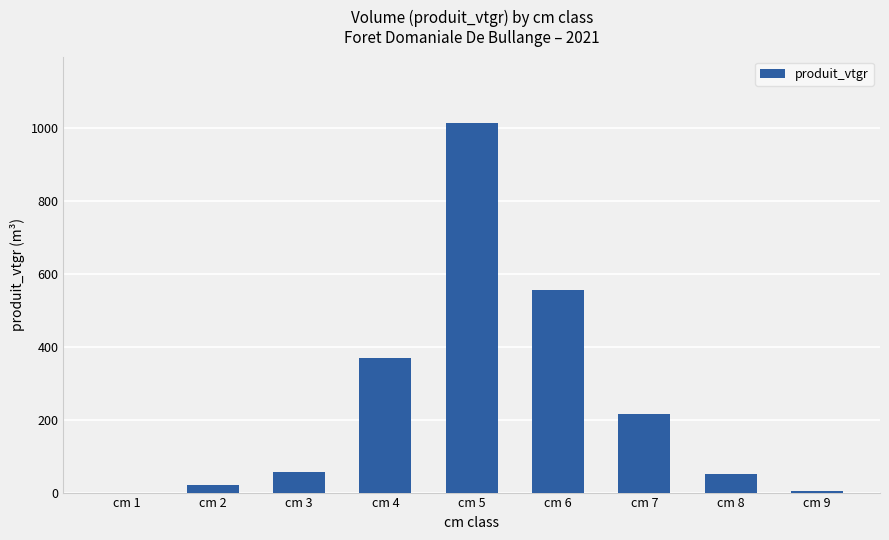

What is the change in value from cm 4 to cm 8?

-318.4